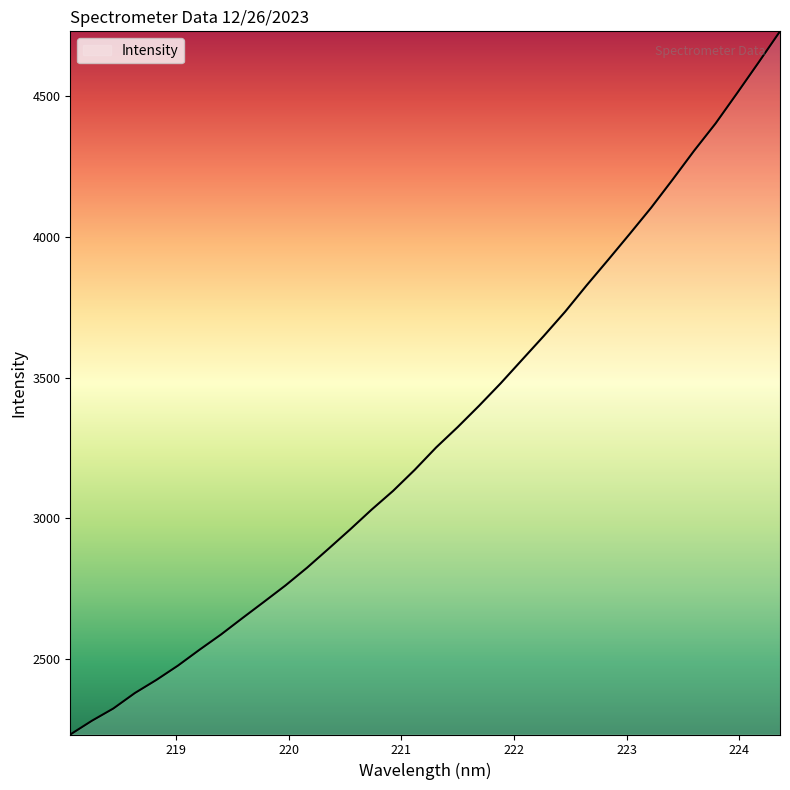

What is the difference between the maximum and minimum values?

2499.6